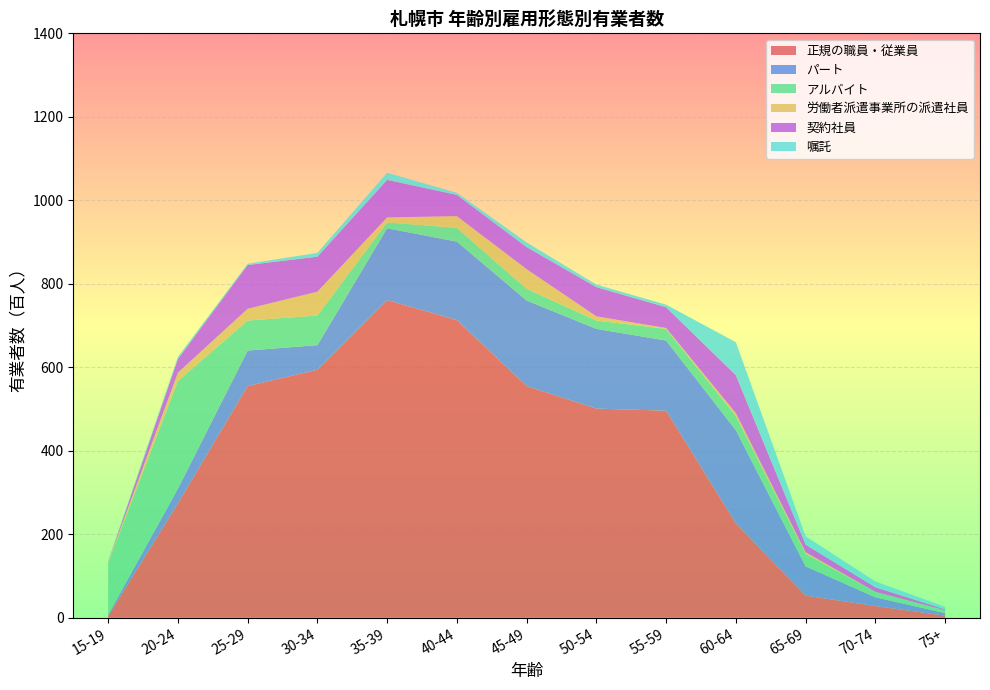

Reading right to left, transcribe all the data shown in this chart.

正規の職員・従業員: 75+=5	70-74=28	65-69=53	60-64=226	55-59=496	50-54=501	45-49=555	40-44=713	35-39=761	30-34=594	25-29=555	20-24=274	15-19=4
パート: 75+=6	70-74=21	65-69=70	60-64=223	55-59=168	50-54=191	45-49=205	40-44=188	35-39=172	30-34=59	25-29=85	20-24=35	15-19=3
アルバイト: 75+=7	70-74=13	65-69=30	60-64=34	55-59=28	50-54=20	45-49=28	40-44=33	35-39=14	30-34=71	25-29=72	20-24=258	15-19=124
労働者派遣事業所の派遣社員: 75+=0	70-74=0	65-69=4	60-64=7	55-59=2	50-54=10	45-49=47	40-44=28	35-39=12	30-34=57	25-29=28	20-24=20	15-19=3
契約社員: 75+=2	70-74=11	65-69=18	60-64=91	55-59=50	50-54=70	45-49=53	40-44=51	35-39=90	30-34=84	25-29=105	20-24=33	15-19=0
嘱託: 75+=6	70-74=14	65-69=20	60-64=79	55-59=6	50-54=6	45-49=11	40-44=5	35-39=17	30-34=9	25-29=3	20-24=5	15-19=2